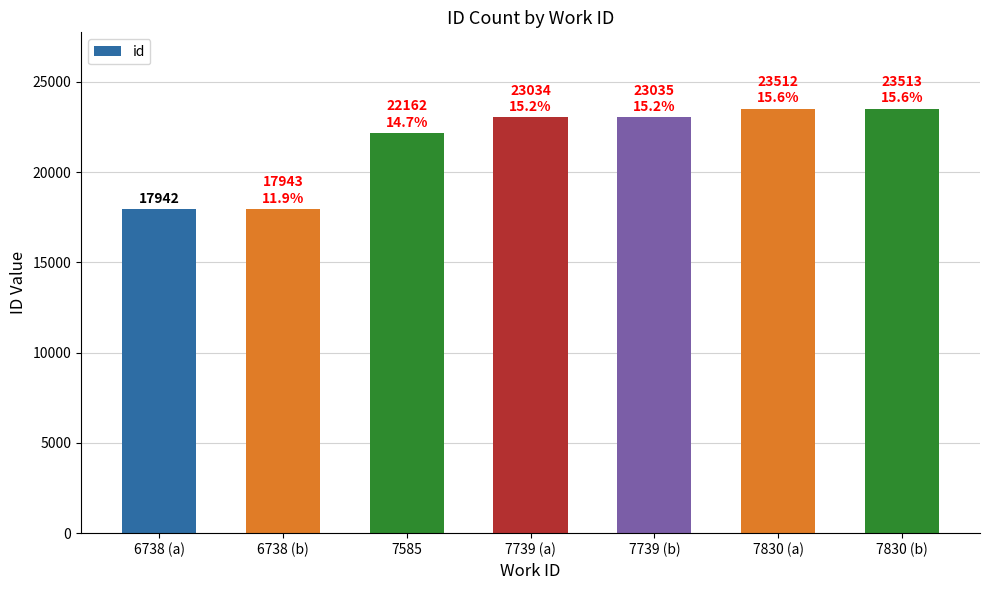

What is the minimum value shown in the chart?

17942